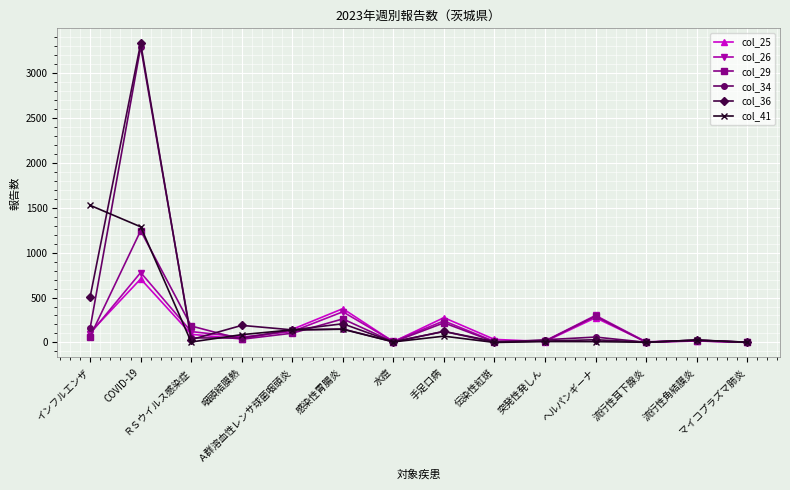

What is the label of the 1st point from the left?

インフルエンザ